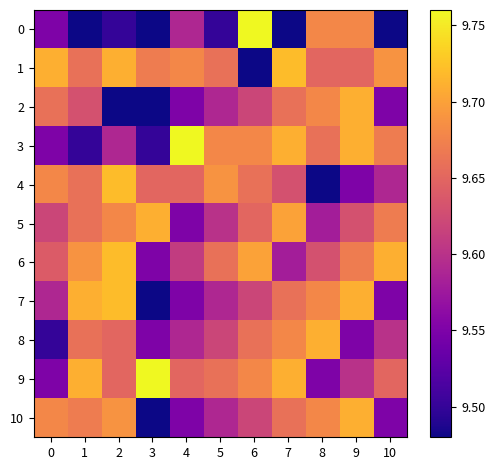

How many distinct data groups are displayed?

11